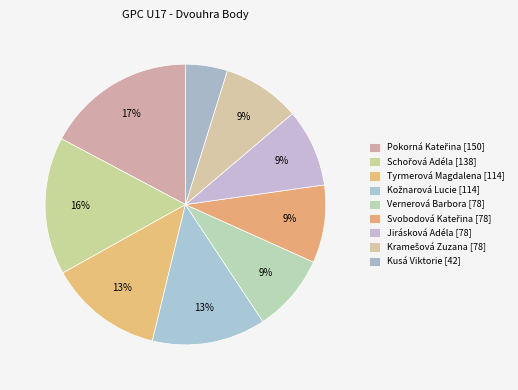

What percentage is NOT represented by Tyrmerová Magdalena?

86.9%